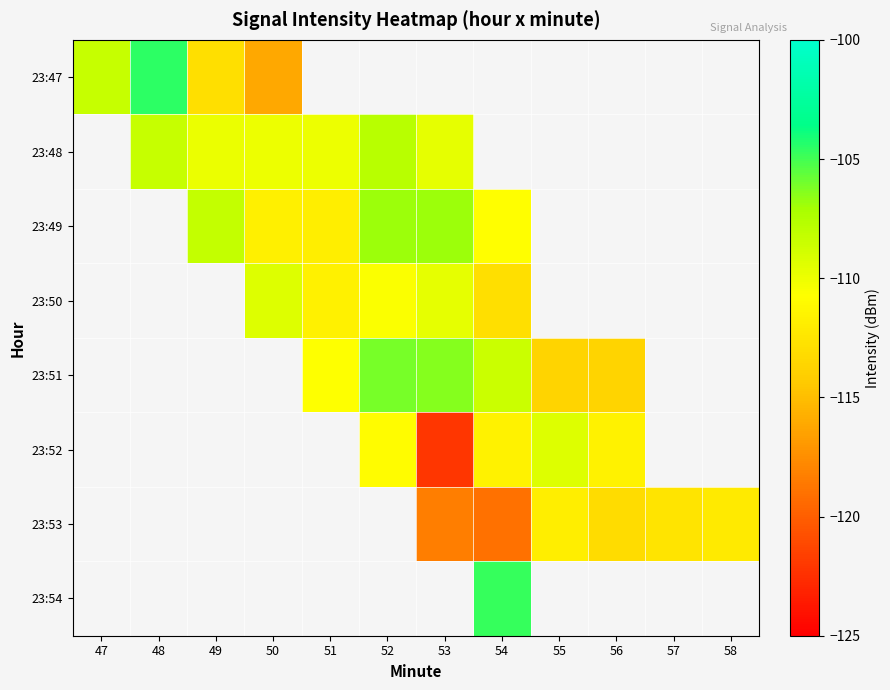

True or false: 23:49 has a value of -106.9 at 53.

True